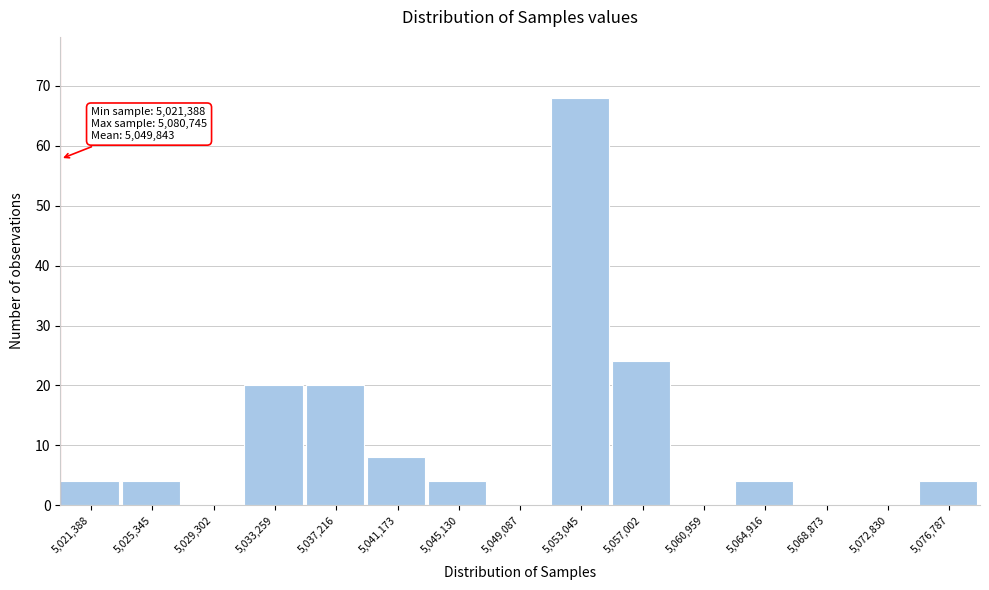

Reading left to right, transcribe all the data shown in this chart.

5,021,388=4	5,025,345=4	5,029,302=0	5,033,259=20	5,037,216=20	5,041,173=8	5,045,130=4	5,049,087=0	5,053,045=68	5,057,002=24	5,060,959=0	5,064,916=4	5,068,873=0	5,072,830=0	5,076,787=4